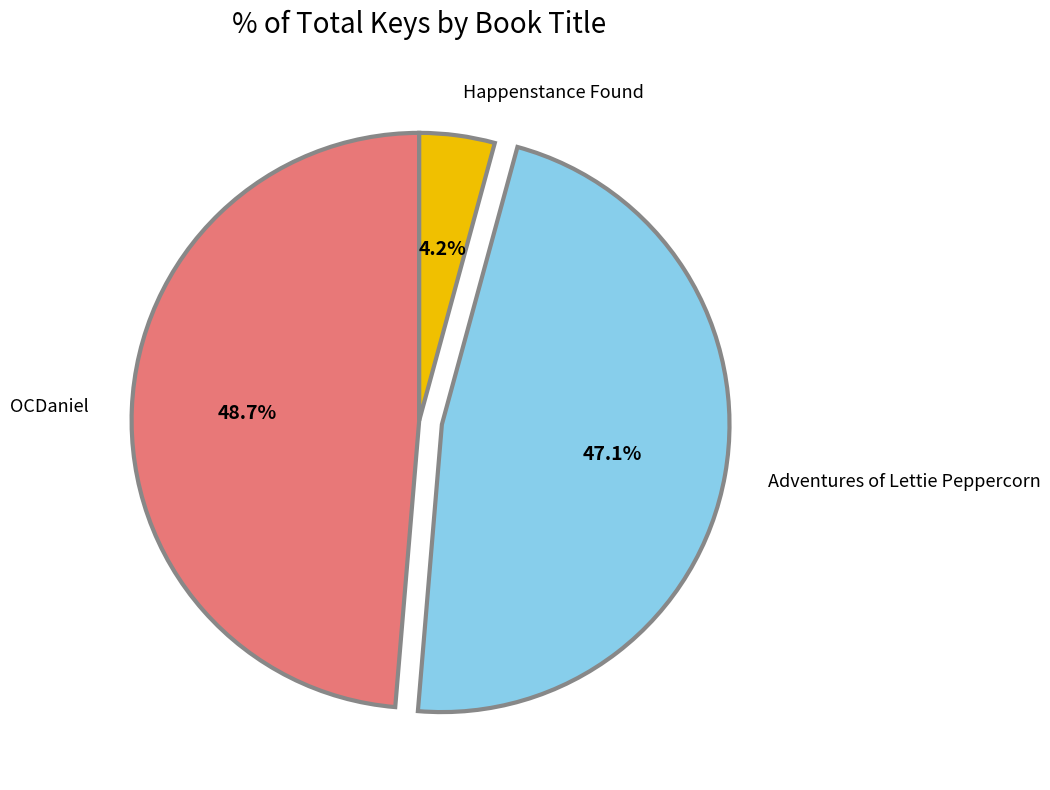

Does Happenstance Found account for over 50% of the chart?

No